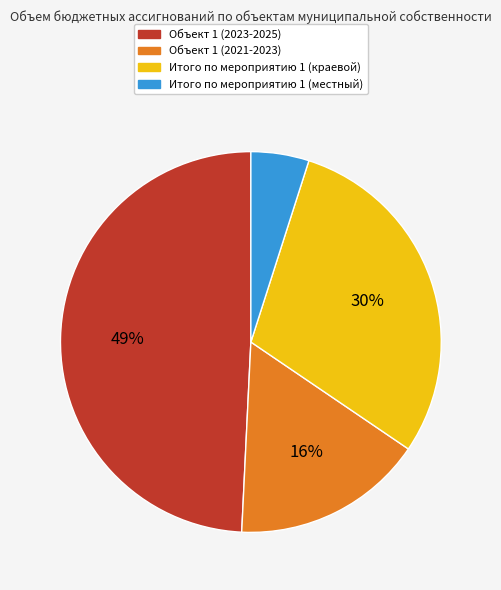

Rank the categories by value from lowest to highest.

Итого по мероприятию 1 (местный), Объект 1 (2021-2023), Итого по мероприятию 1 (краевой), Объект 1 (2023-2025)